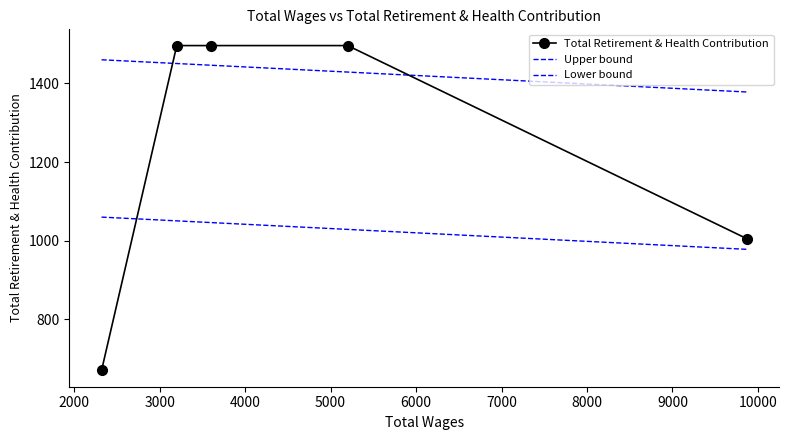

Which category has the lowest value across all series?

2320.0